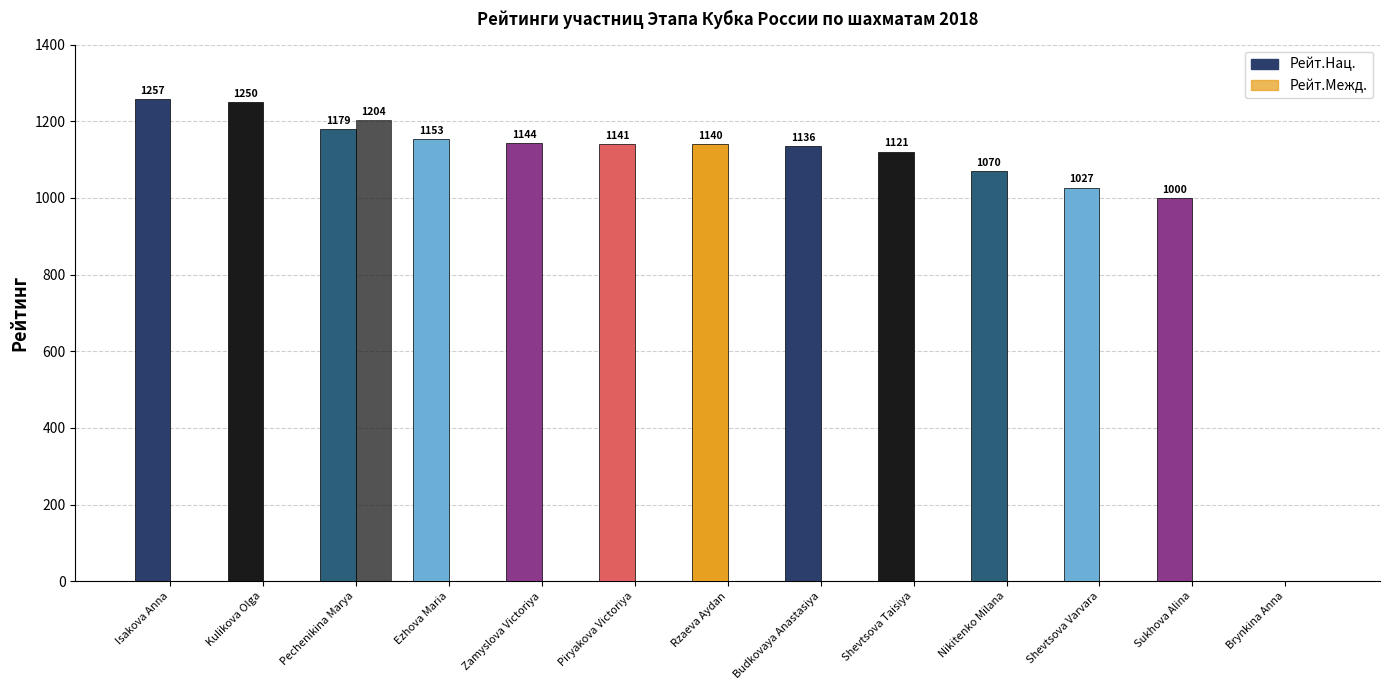

What is the sum of all Рейт.Межд. values?

1204